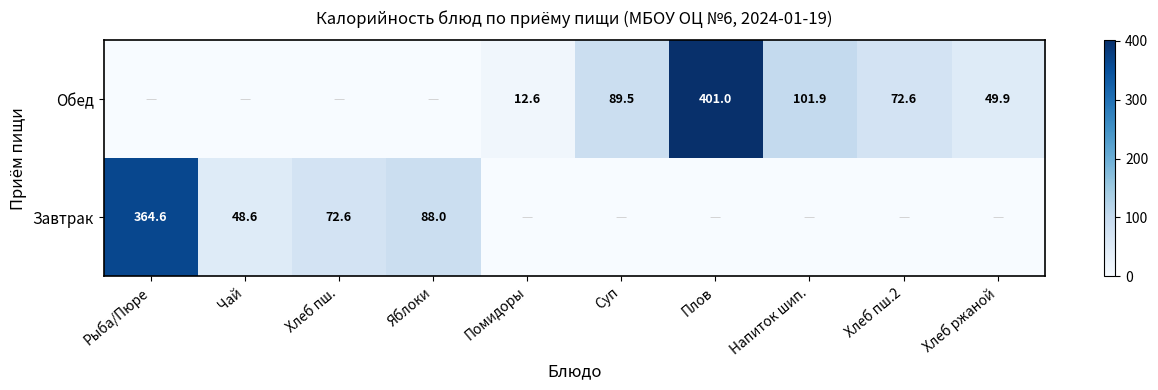

What is the sum of the Обед values at Напиток шип. and Хлеб пш.2?

174.5